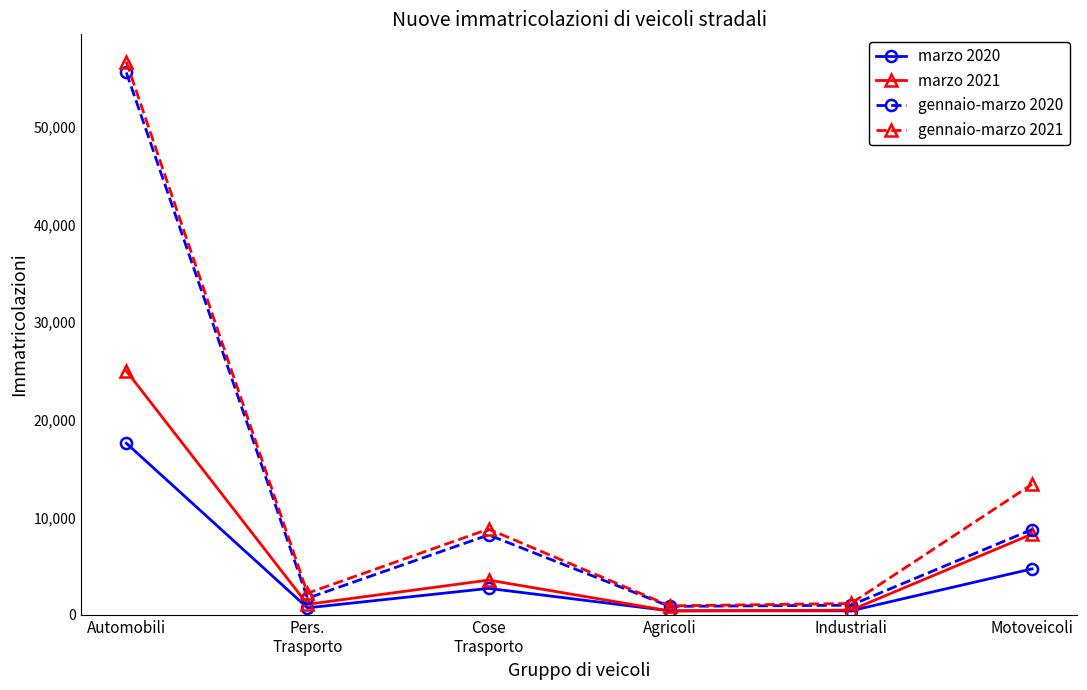

In gennaio-marzo 2021, how many points are higher than both neighbors (excluding endpoints)?

1